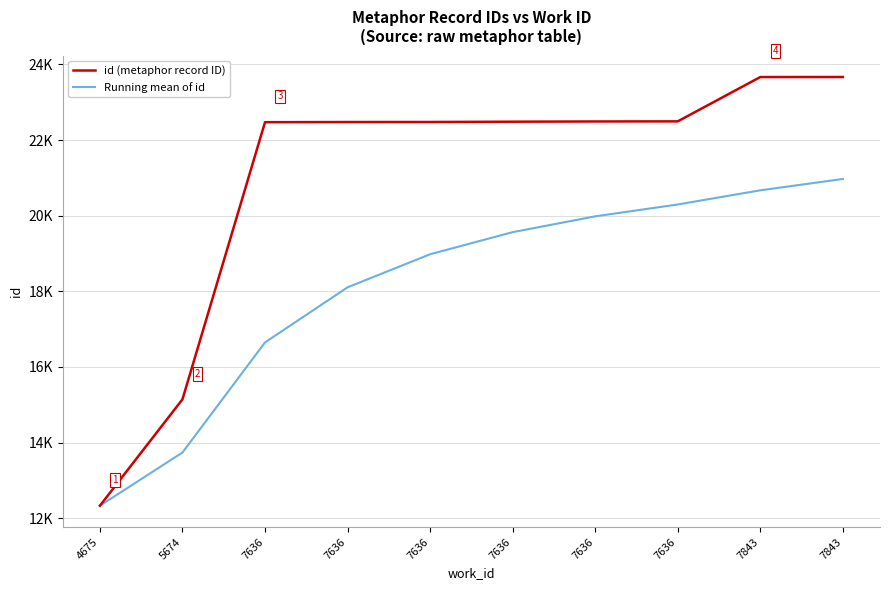

What is the average value of the id (metaphor record ID) series?

20971.0